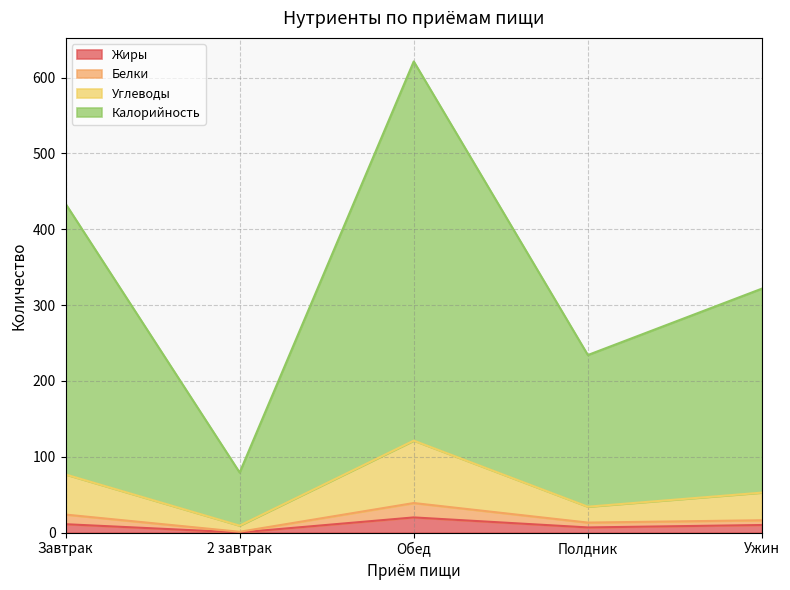

At which category does Калорийность reach its first local peak?

Обед